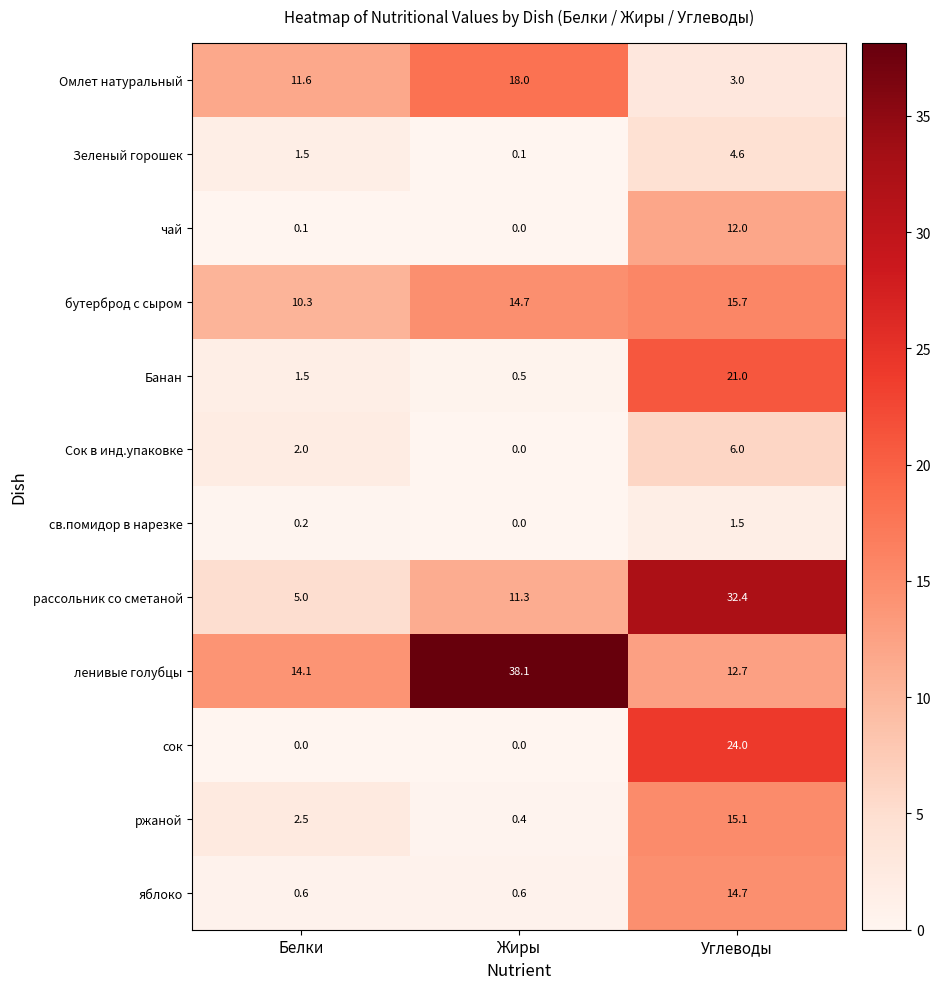

Is it true that Банан equals 1.5 at Белки?

True